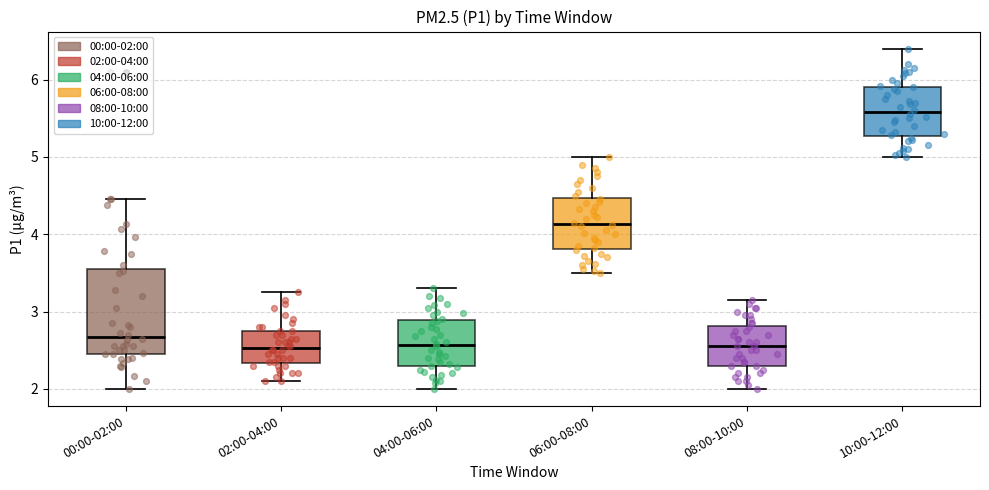

Where does the lower whisker of the box for 08:00-10:00 end on the y-axis? The values are not printed on the chart, so give them approximately, as read against the axis.

2.0